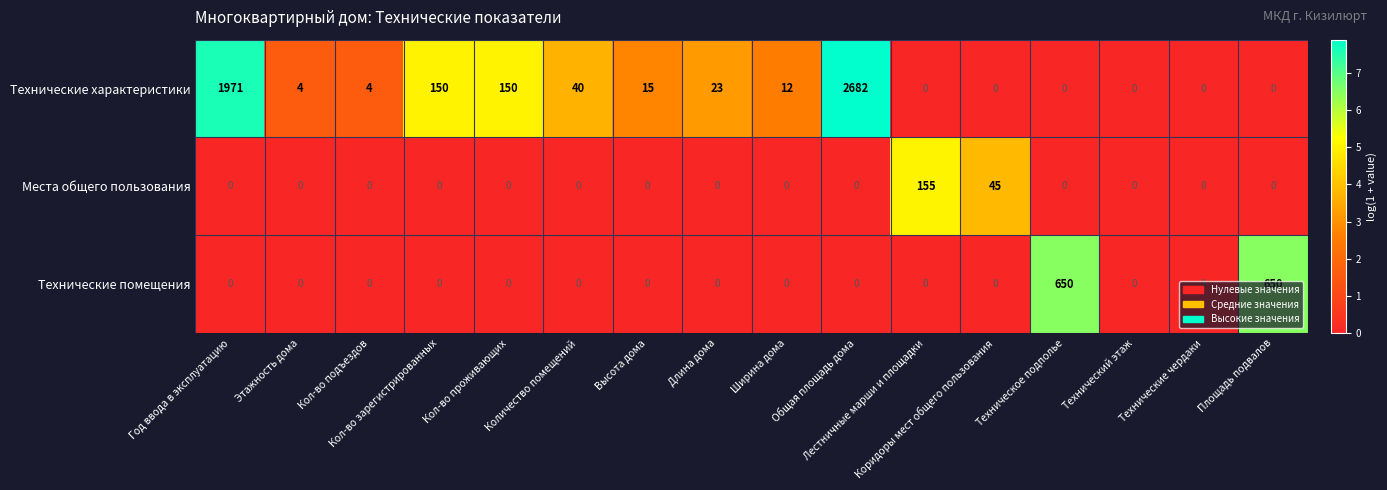

List the series in order of their overall mean, highest first.

Технические характеристики, Технические помещения, Места общего пользования